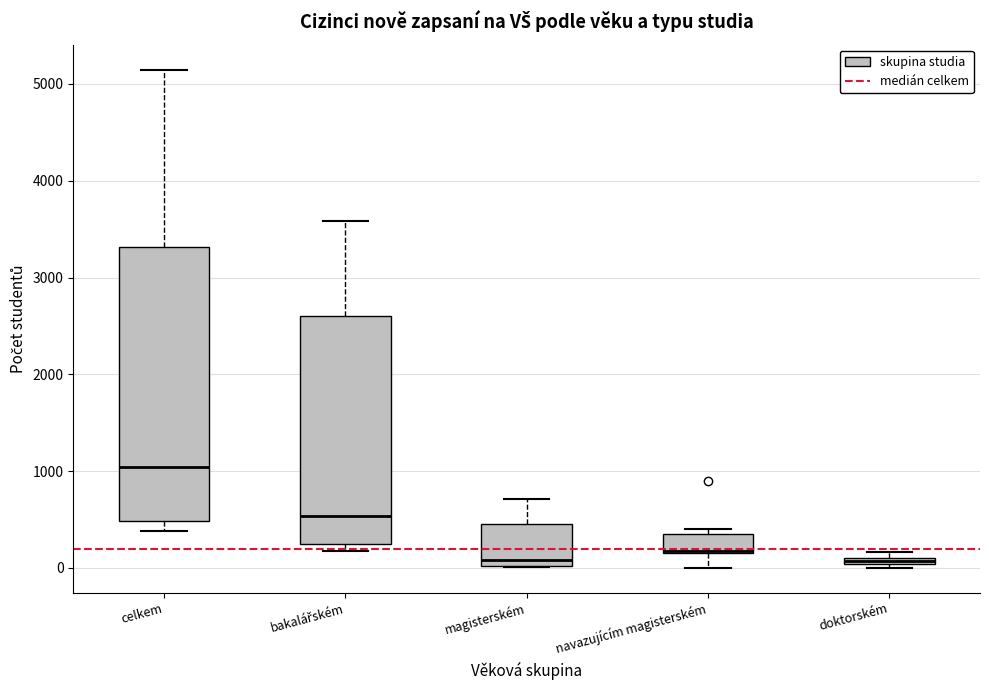

Where is the lower edge of the box for doktorském on the y-axis? The values are not printed on the chart, so give them approximately, as read against the axis.

0